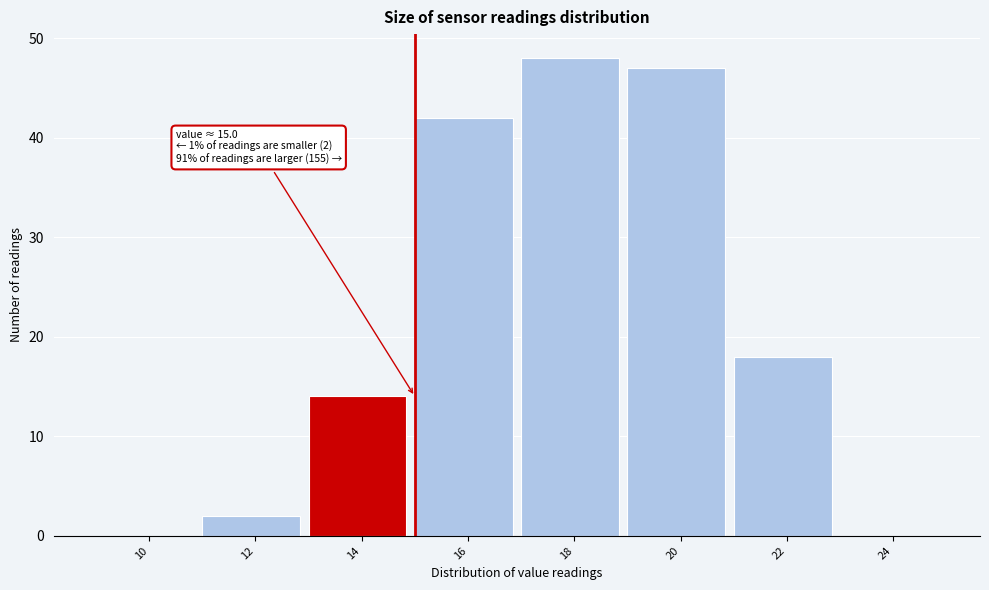

Reading right to left, what are all the values shown in this chart?

24=0	22=18	20=47	18=48	16=42	14=14	12=2	10=0